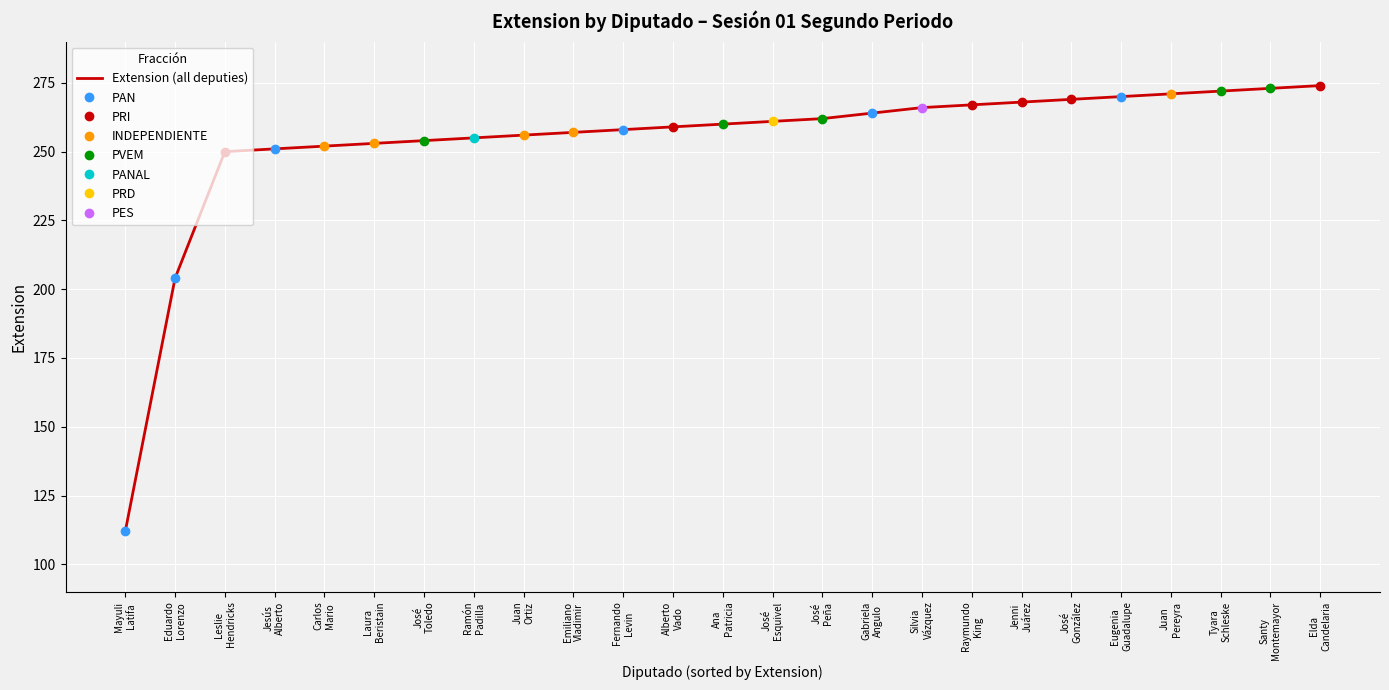

Reading left to right, what are all the values shown in this chart?

112	204	250	251	252	253	254	255	256	257	258	259	260	261	262	264	266	267	268	269	270	271	272	273	274